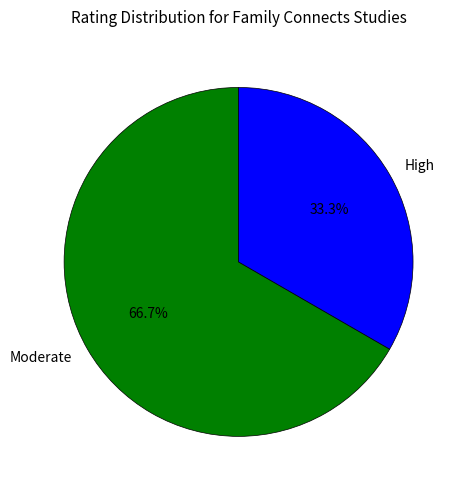

Is there a majority slice in this chart?

Yes